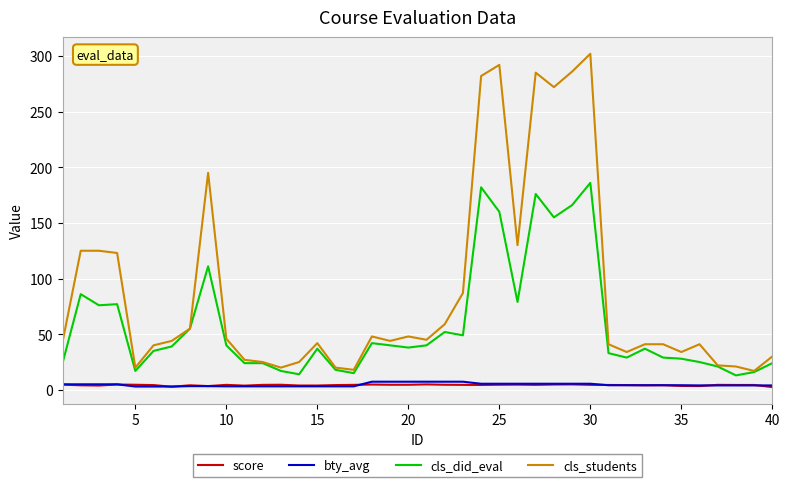

Which series has the largest total across all categories?

cls_students